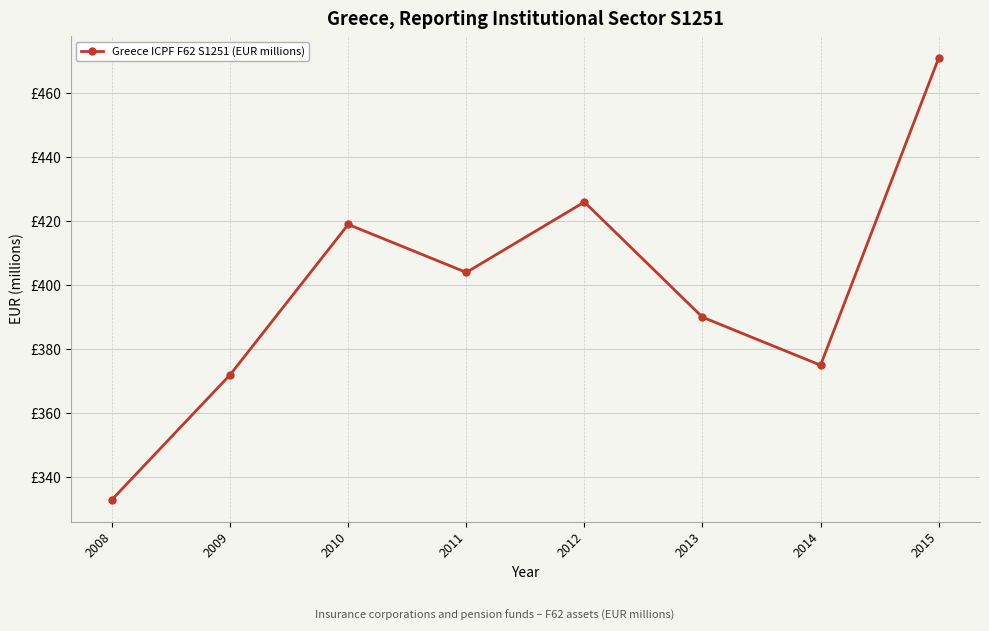

Is this an area chart (filled region under the line)?

No